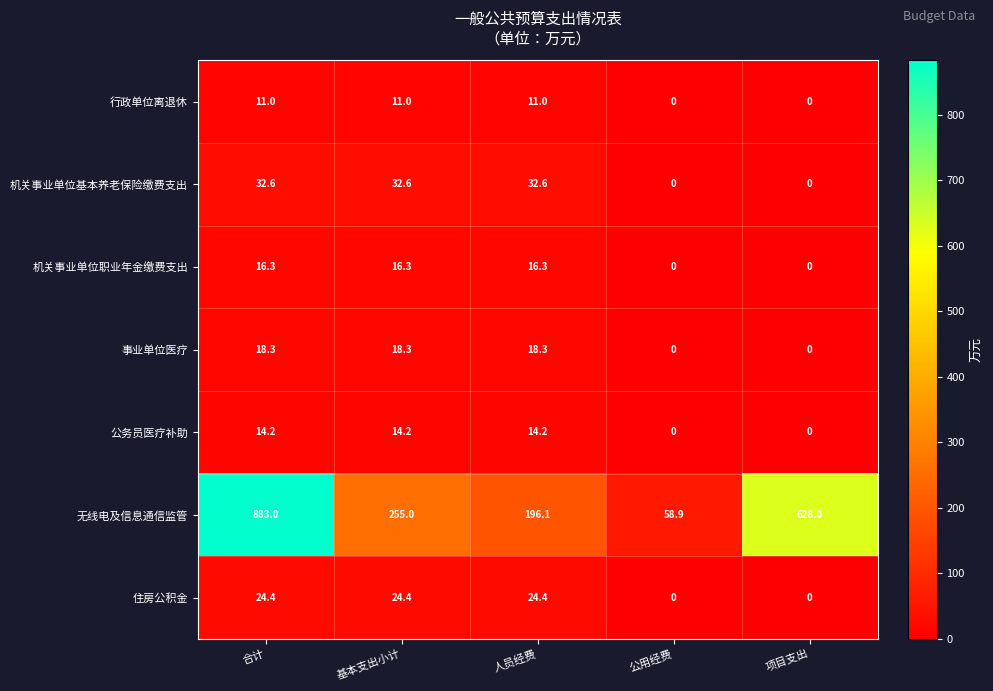

At which category does the chart reach its peak across all series?

合计